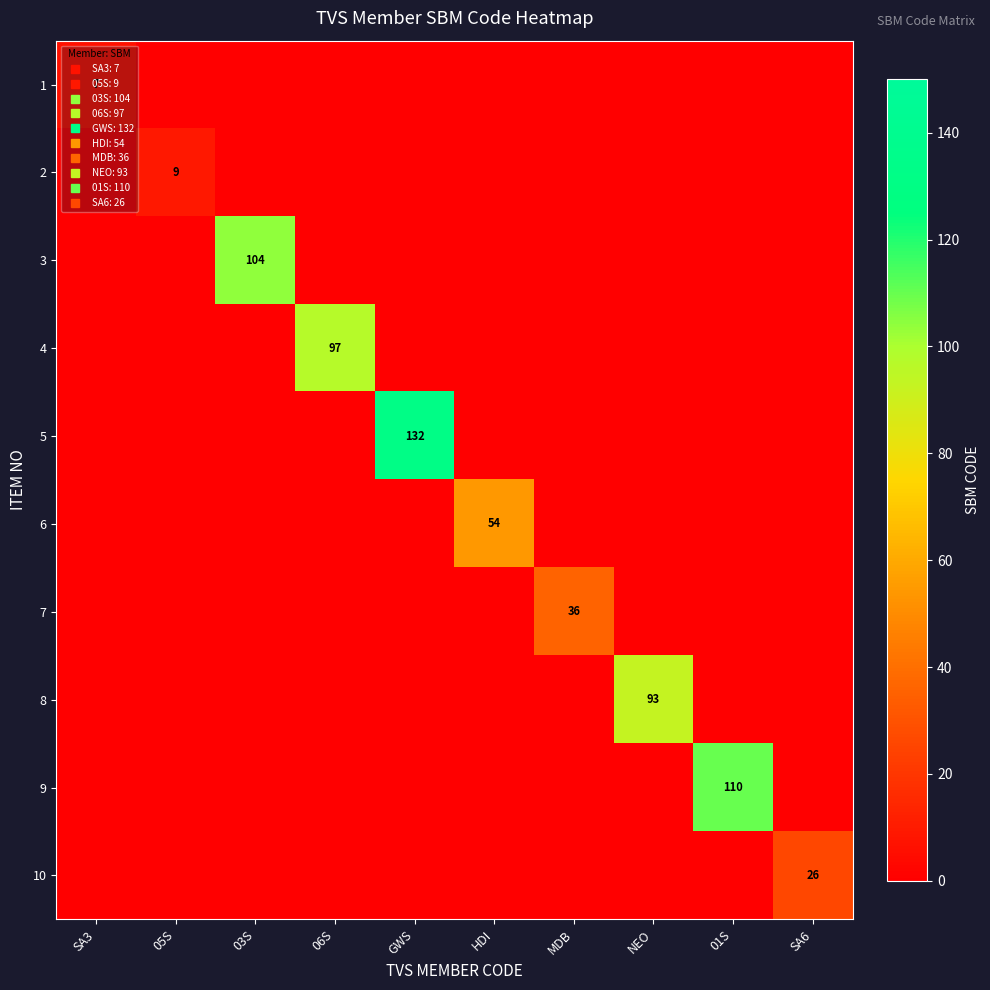

Rank the series by their maximum value, from lowest to highest.

1, 2, 10, 7, 6, 8, 4, 3, 9, 5